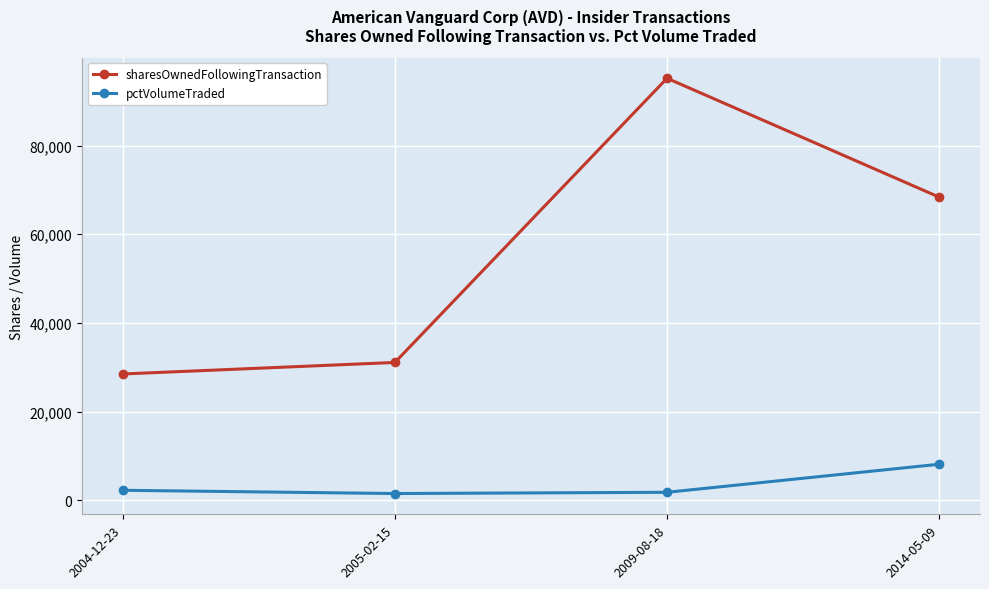

Read the pctVolumeTraded value at 2004-12-23.

2277